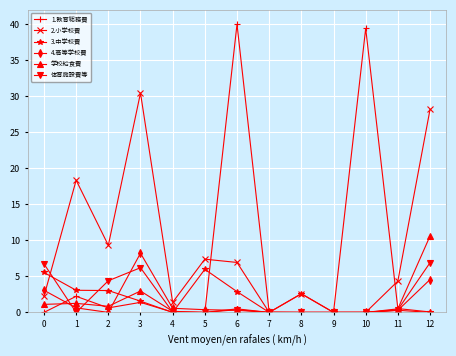

Which series has the largest total across all categories?

2.小学校費